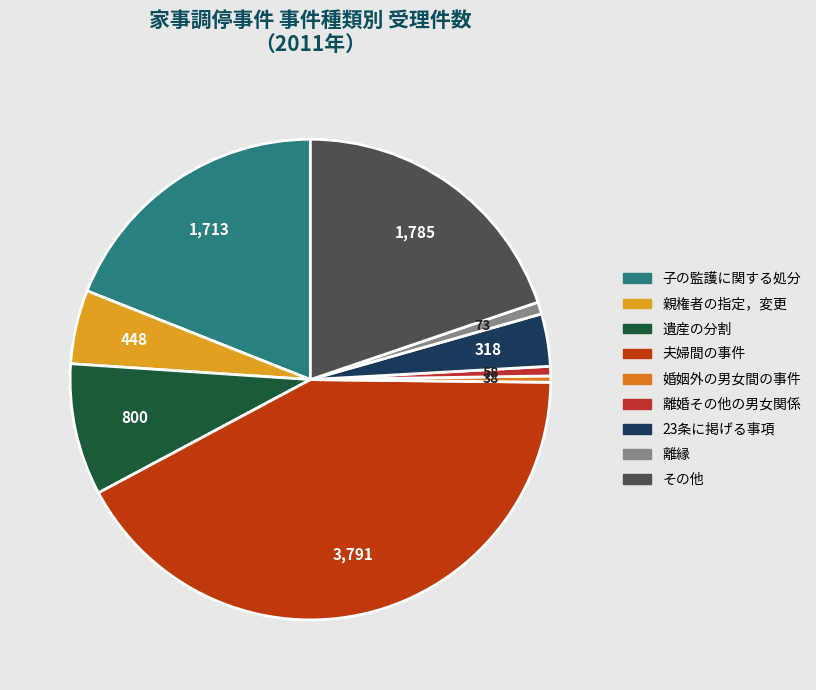

What is the smallest slice in the pie chart?

婚姻外の男女間の事件